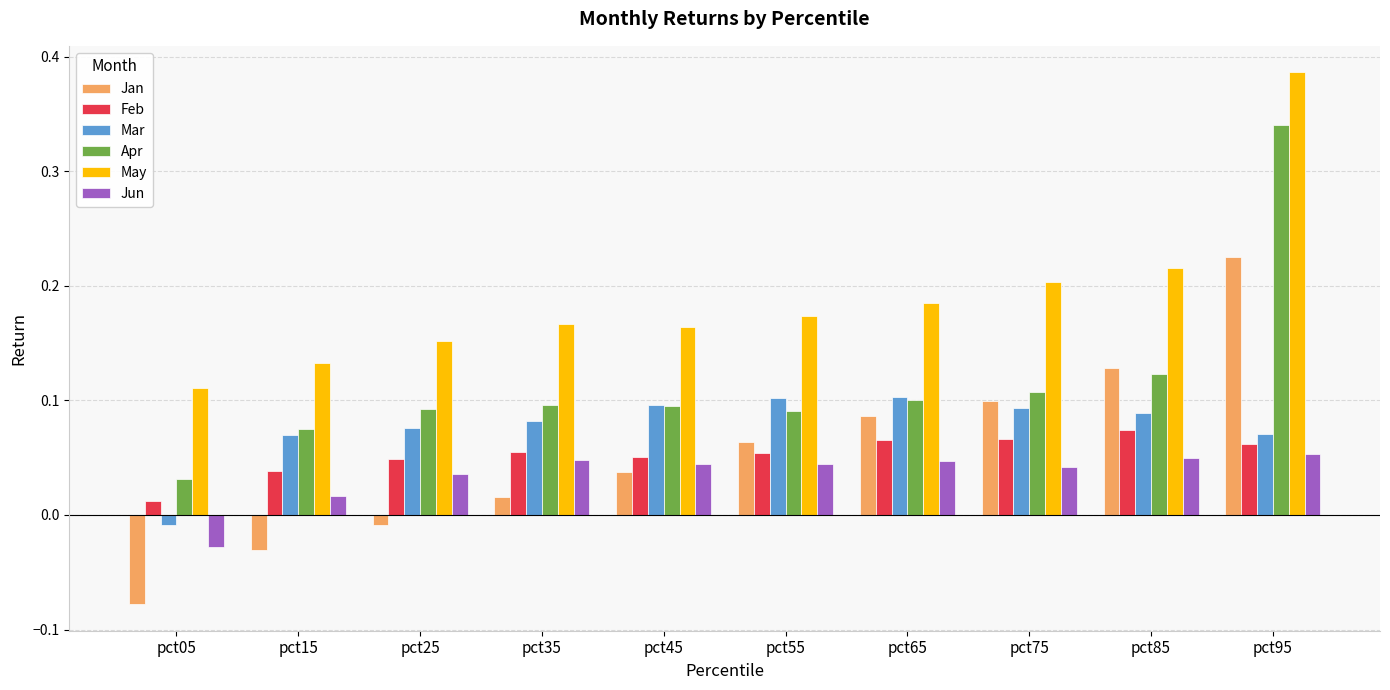

Is the value of Jan at pct45 greater than the value of Mar at pct25?

No